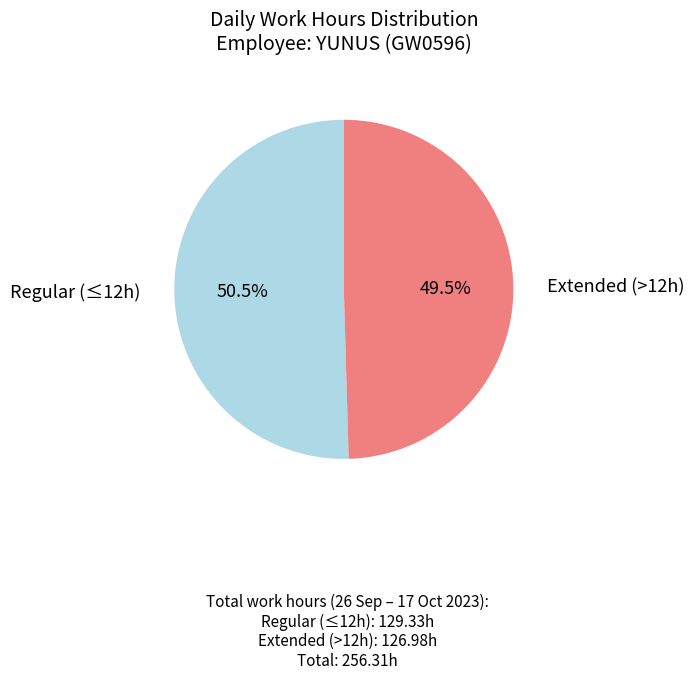

Is there a majority slice in this chart?

Yes